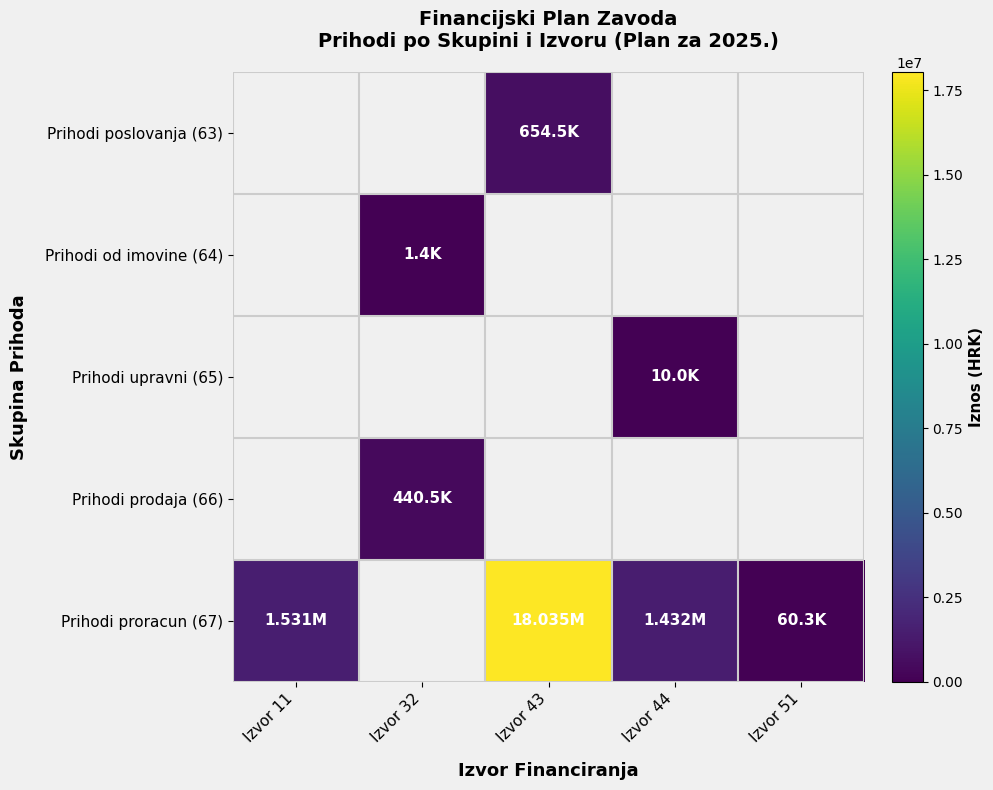

Between Izvor 32 and Izvor 44, which series saw the biggest shift?

Prihodi proracun (67)